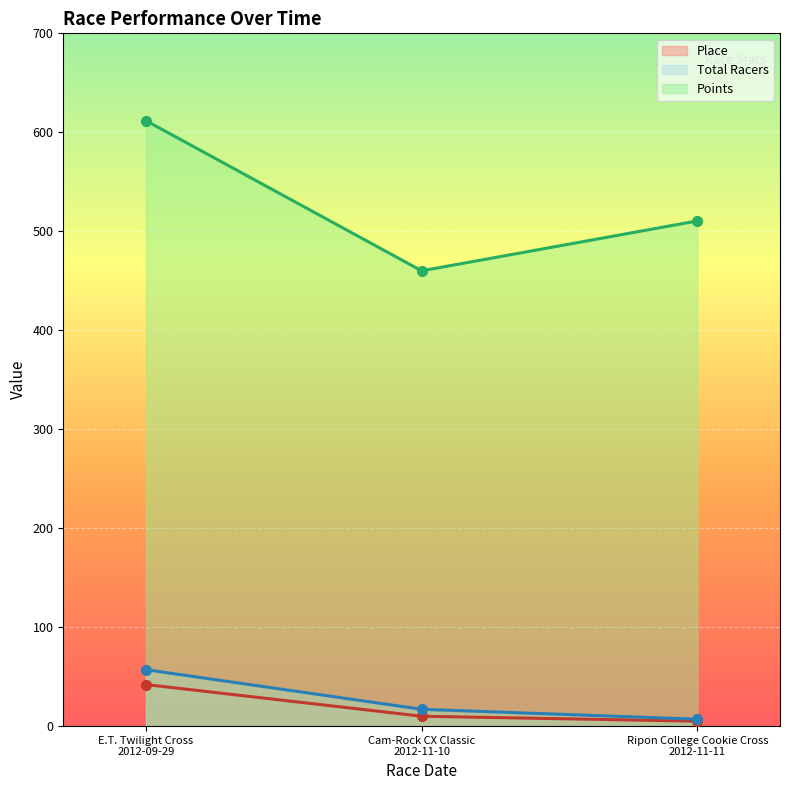

The Points series shows 354.8 at E.T. Twilight Cross
2012-09-29. True or false?

False